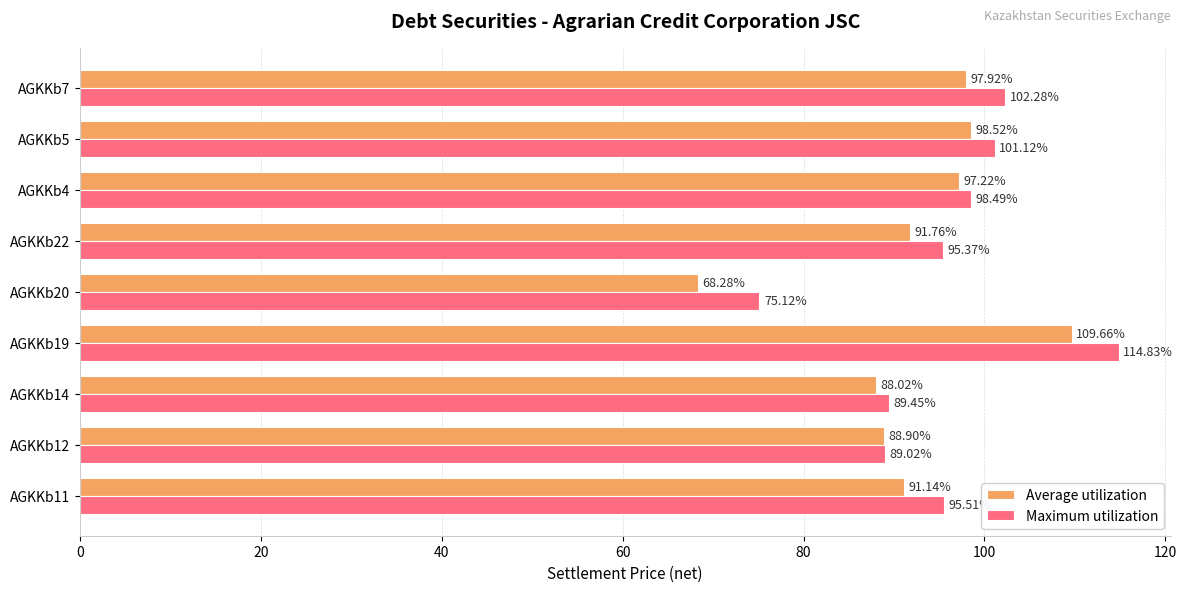

At which category is the sum across all series the highest?

AGKKb19